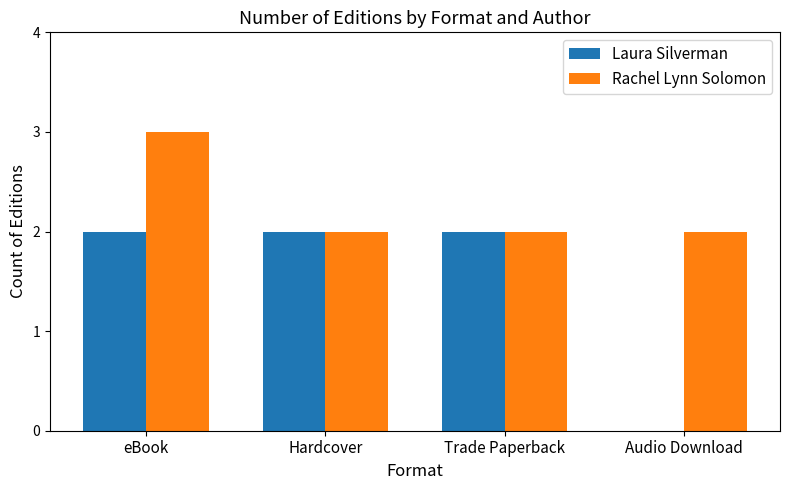

What is the sum of all Rachel Lynn Solomon values?

9